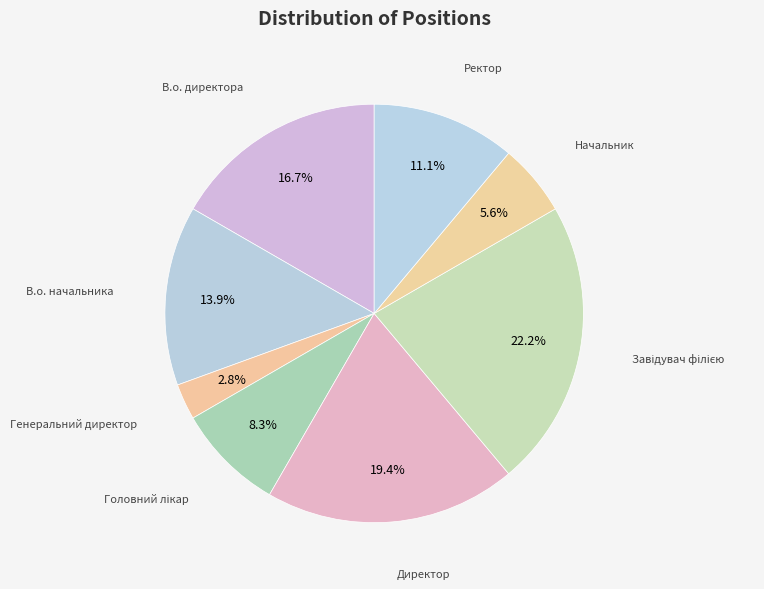

Count the number of slices in the pie.

8